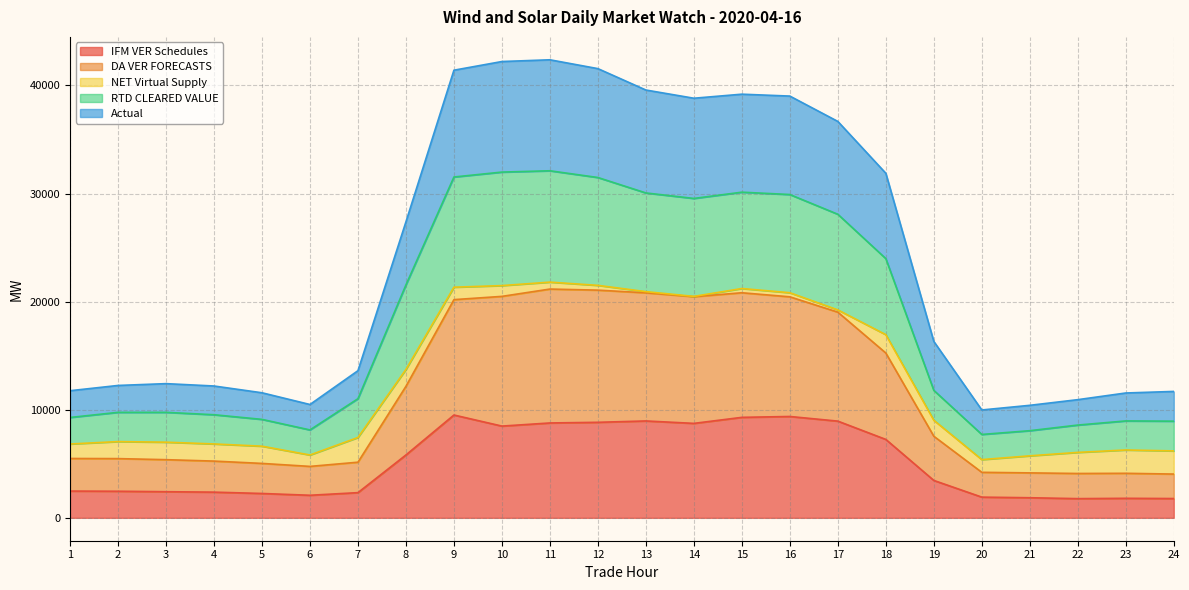

What is the difference between the maximum and minimum values in the Actual series?

32395.0